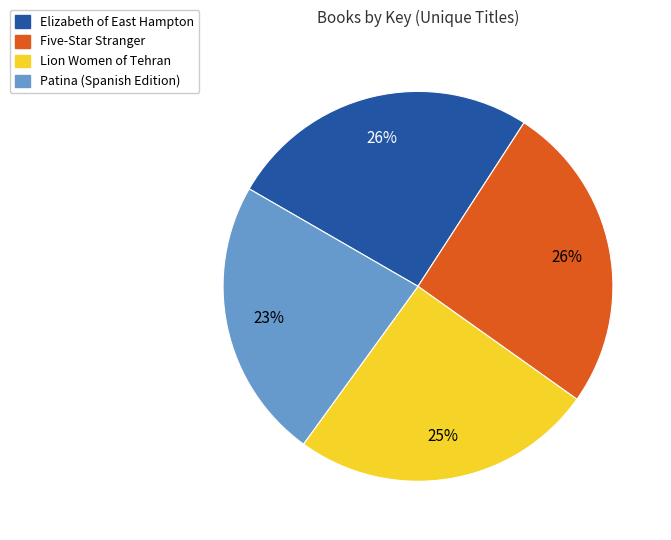

What is the ratio of the value at Patina (Spanish Edition) to the value at Lion Women of Tehran?

0.9